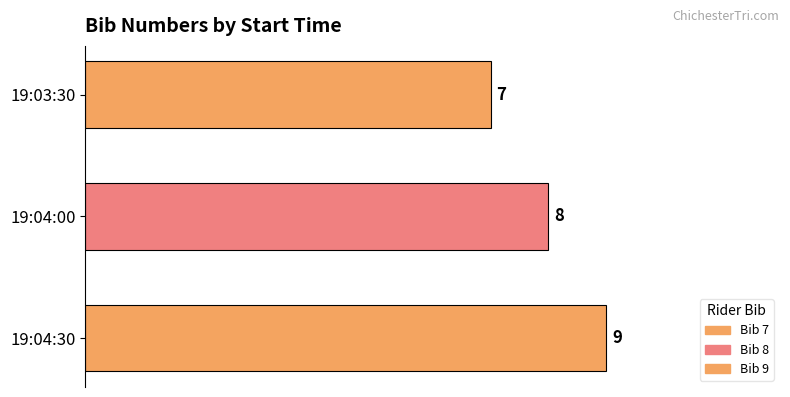

What is the maximum value shown in the chart?

9